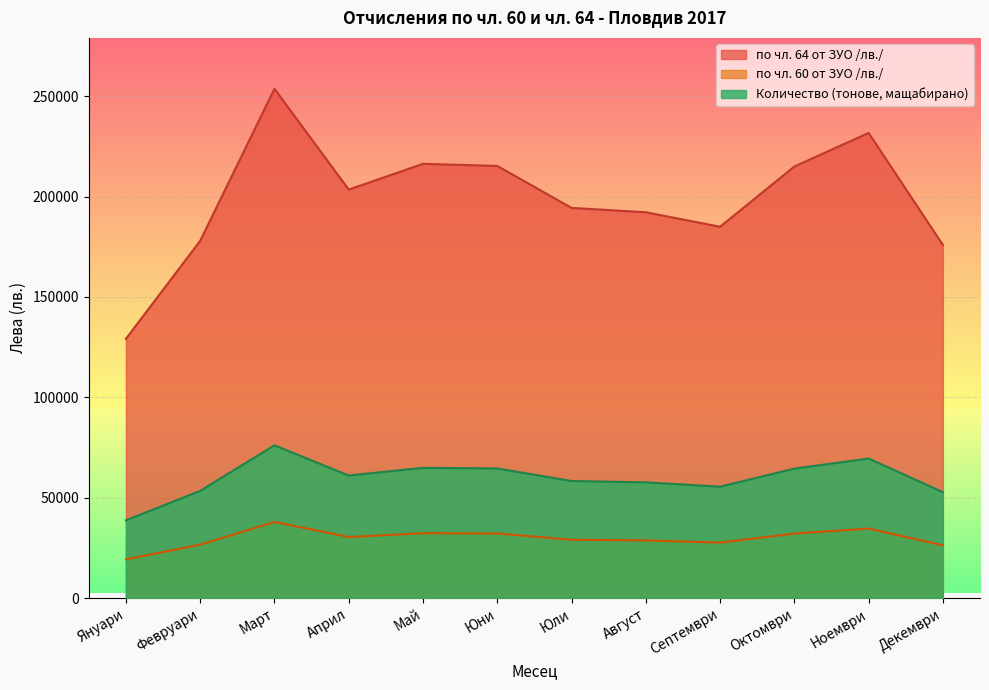

The Количество (тонове) series shows 76093.0 at Март. True or false?

True